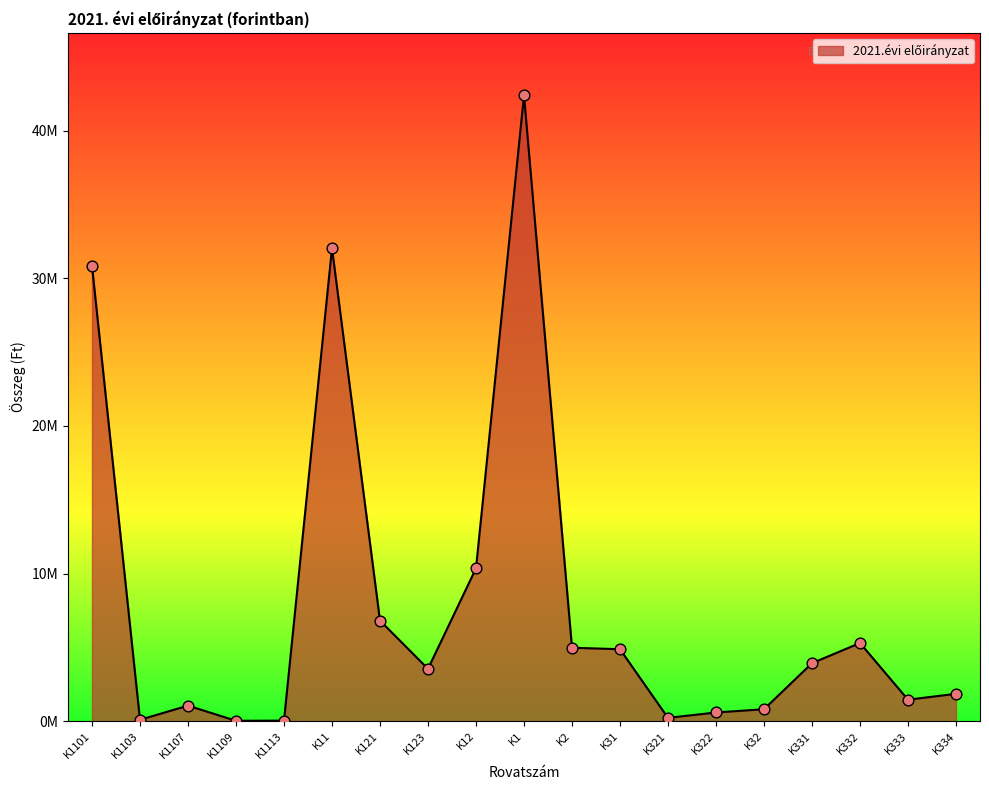

What is the change in value from K321 to K322?

+365000